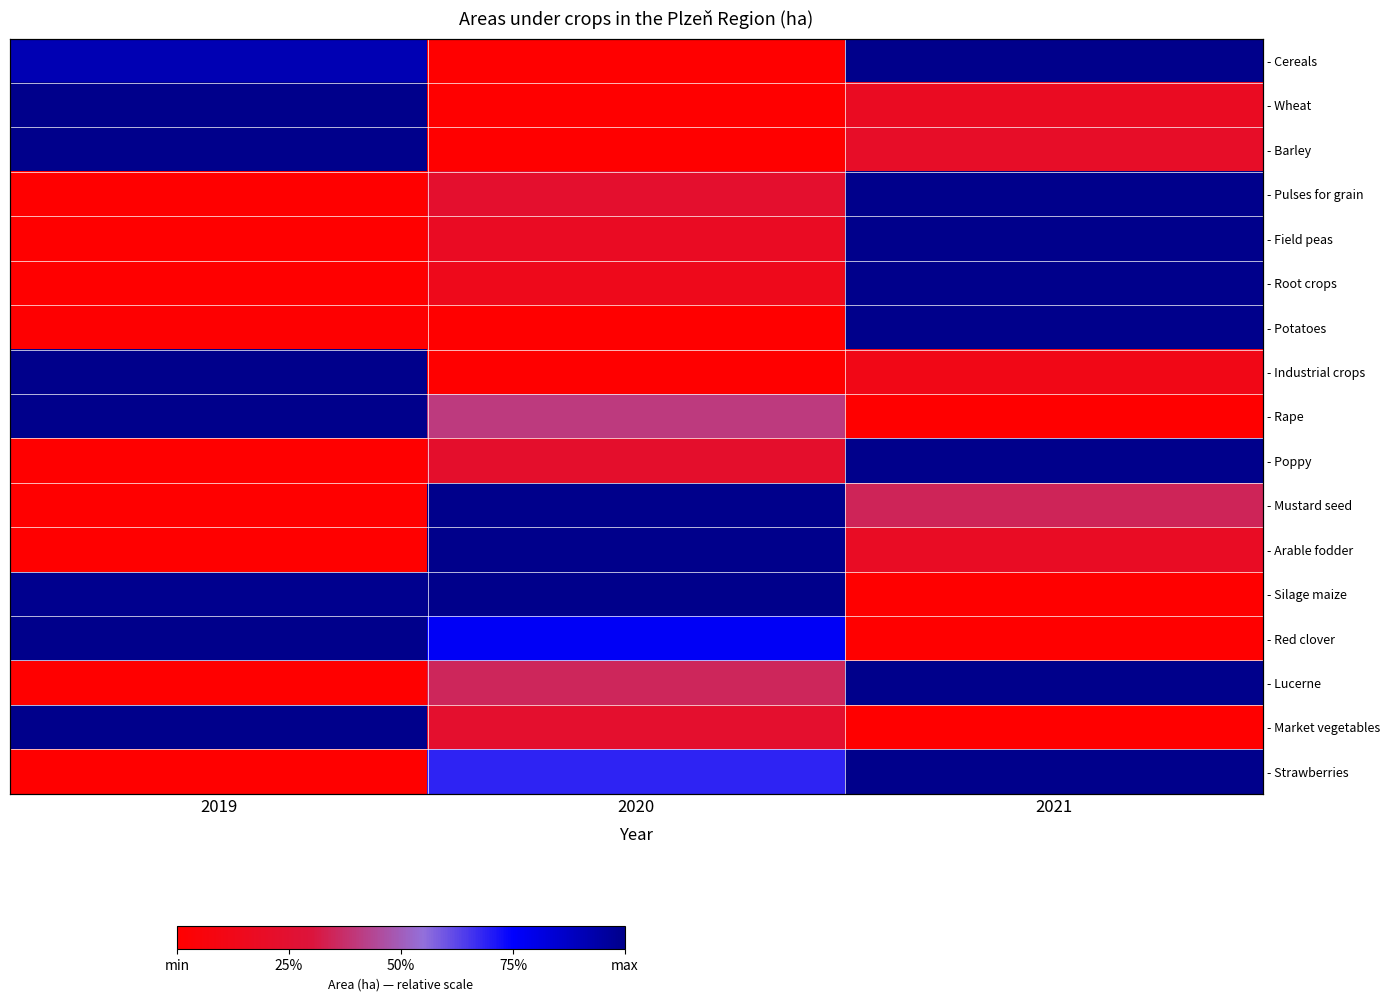

What is the greatest value displayed?

1.0